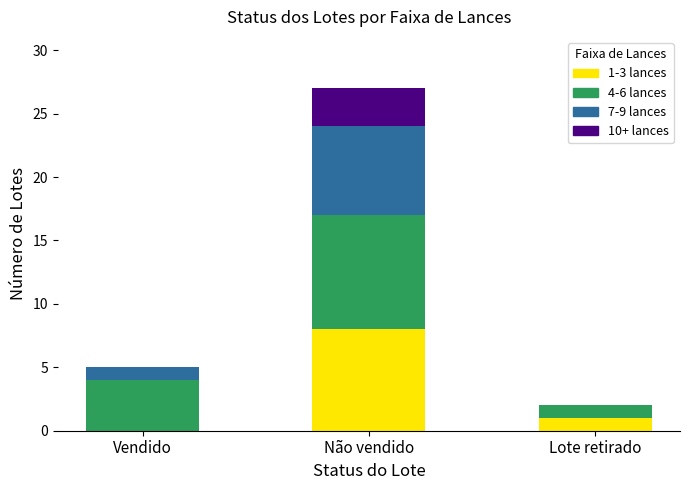

True or false: 1-3 lances has a value of 0 at Vendido.

True